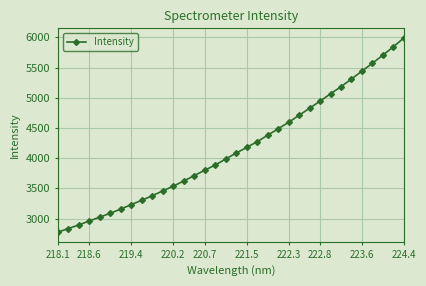

What is the difference between the maximum and minimum values?

3216.0